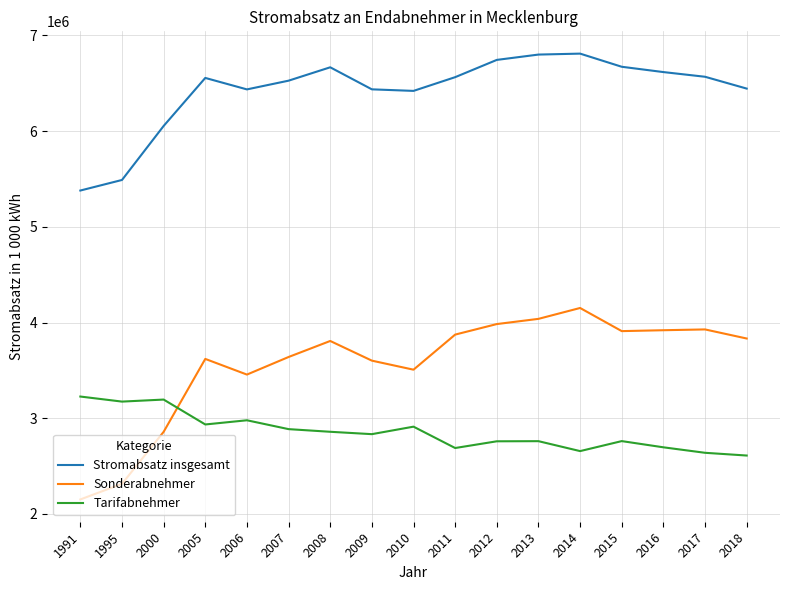

The value of Stromabsatz insgesamt at 1995 is 7751377. True or false?

False